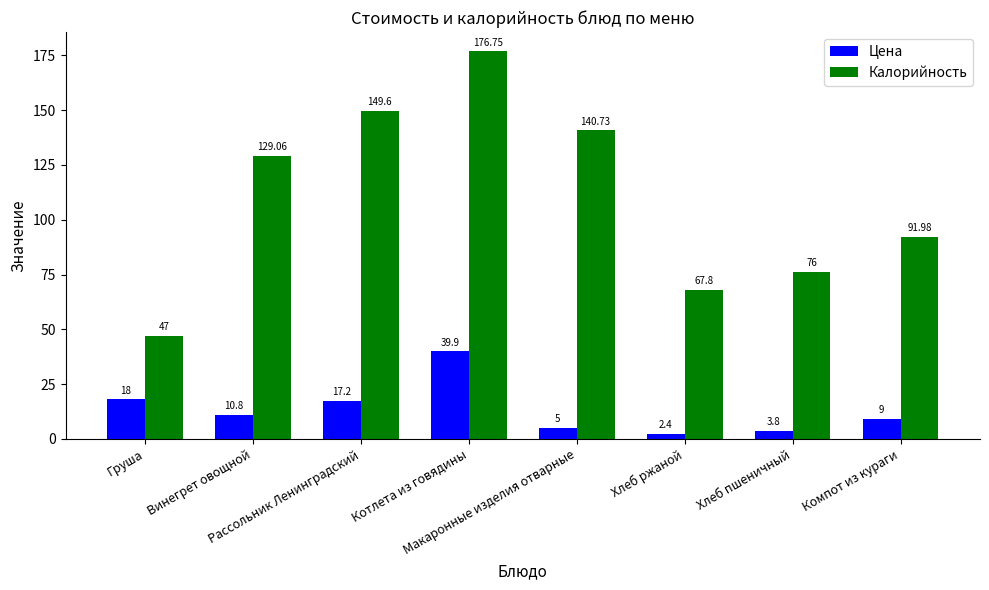

What is the value of the Цена bar at the 8th from the left?

9.0